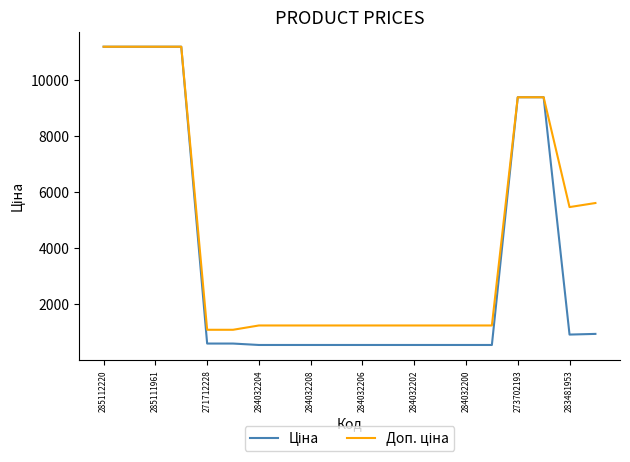

What is the minimum value shown in the chart?

539.0